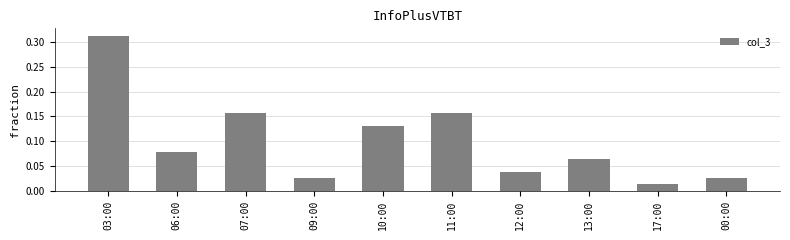

Between 06:00 and 11:00, which is larger?

11:00